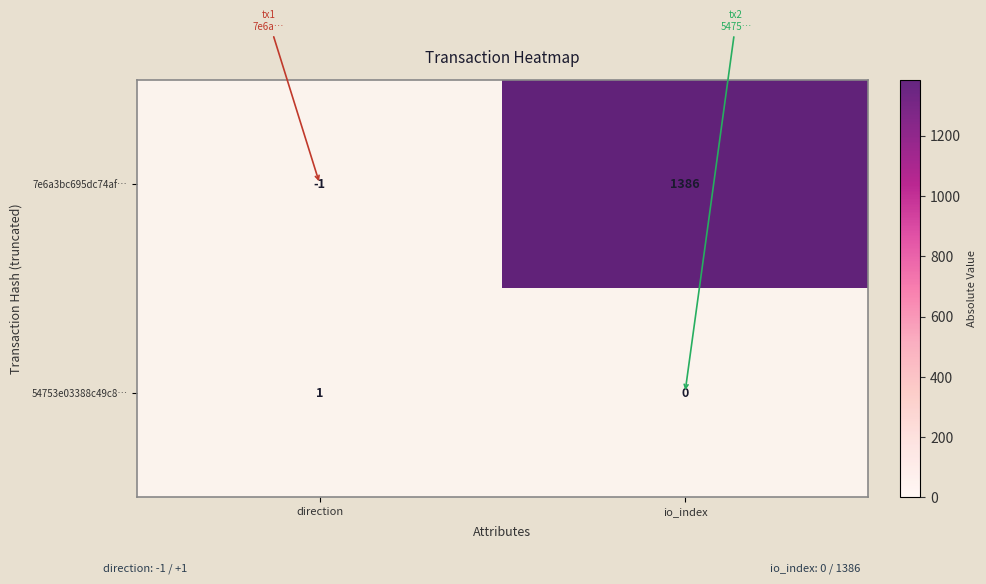

How many categories are shown in the chart?

2